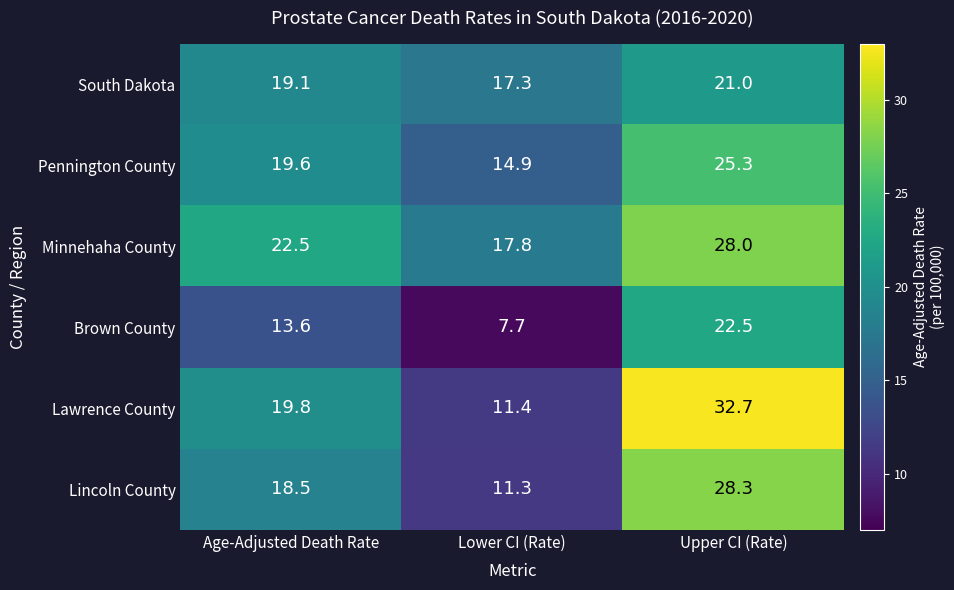

At how many categories does at least one series exceed 7?

3